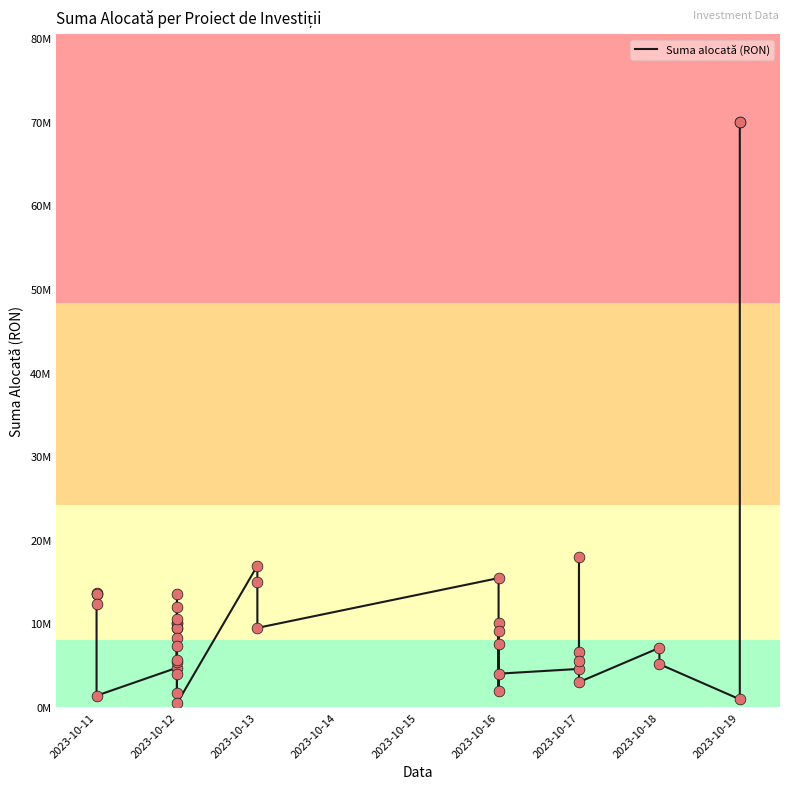

Between 2023-10-12 and 2023-10-11, which is larger?

2023-10-12